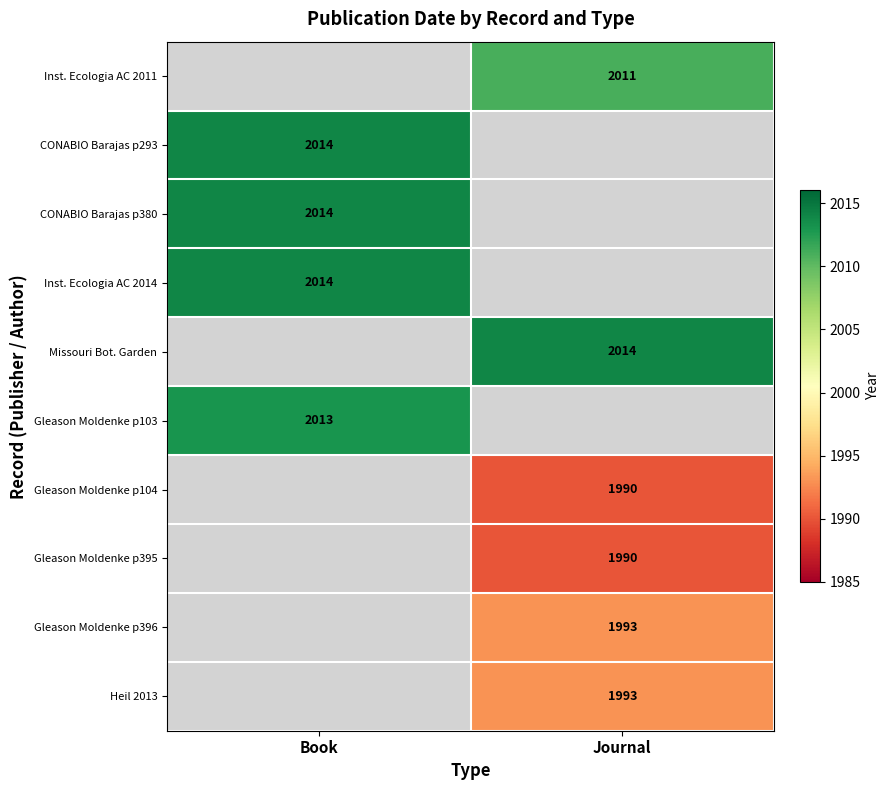

Is it true that Heil 2013 equals 1072 at Journal?

False